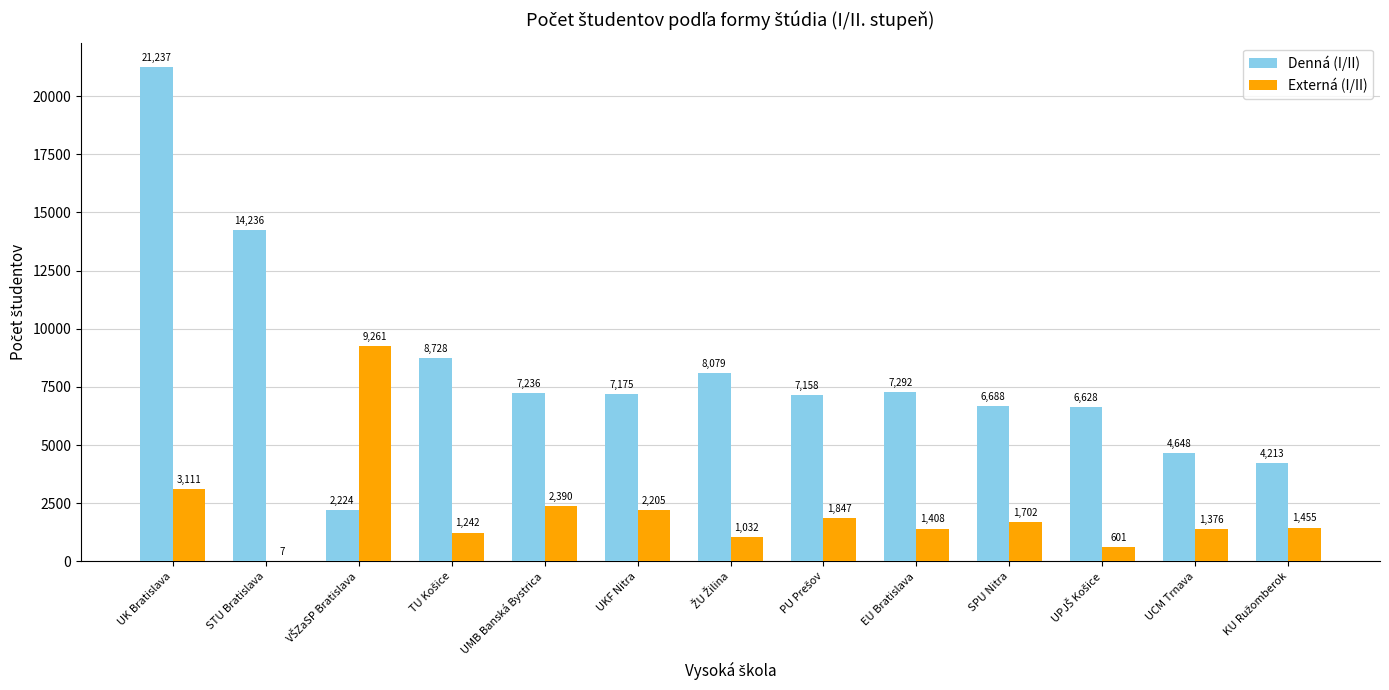

Reading right to left, list all the values displayed in this chart.

Denná (I/II): 4213	4648	6628	6688	7292	7158	8079	7175	7236	8728	2224	14236	21237
Externá (I/II): 1455	1376	601	1702	1408	1847	1032	2205	2390	1242	9261	7	3111